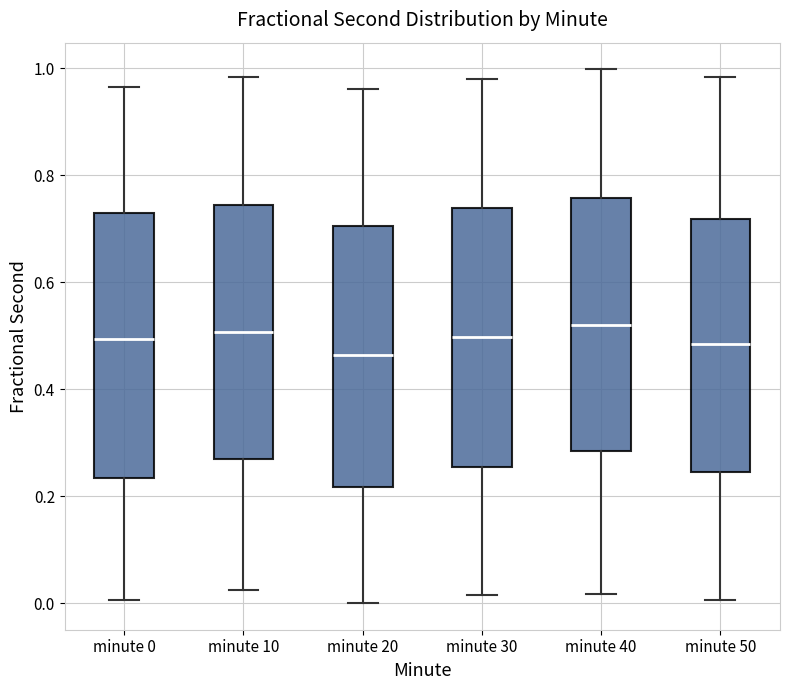

Reading left to right, transcribe this box plot: for each box, give where its median line is, the range the box spans, and where its two whiskers end, as read against the y-axis. The values are not printed on the chart, so give them approximately, as read against the axis.

minute 0: median 0.50, box 0.24 to 0.72, whiskers 0.00 to 0.96
minute 10: median 0.50, box 0.28 to 0.74, whiskers 0.02 to 0.98
minute 20: median 0.46, box 0.22 to 0.70, whiskers 0.00 to 0.96
minute 30: median 0.50, box 0.26 to 0.74, whiskers 0.02 to 0.98
minute 40: median 0.52, box 0.28 to 0.76, whiskers 0.02 to 1.00
minute 50: median 0.48, box 0.24 to 0.72, whiskers 0.00 to 0.98